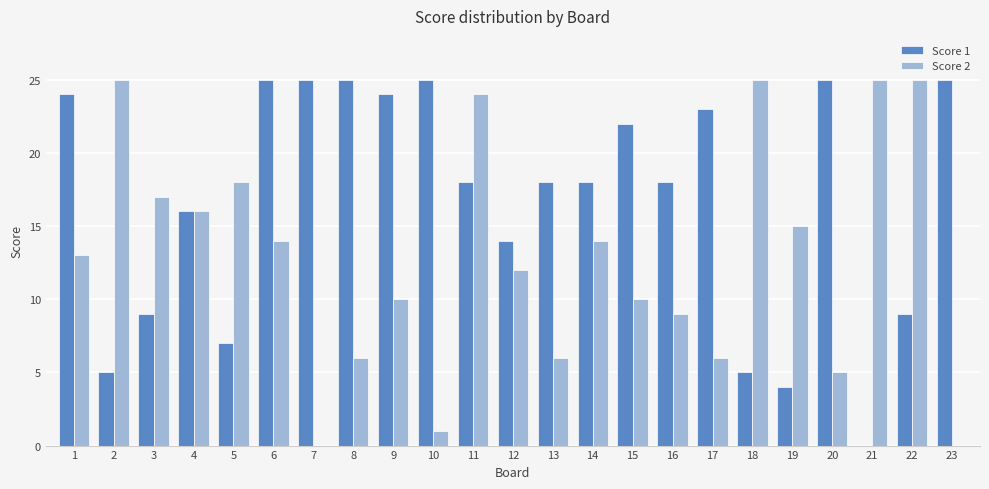

How many categories are shown in the chart?

23